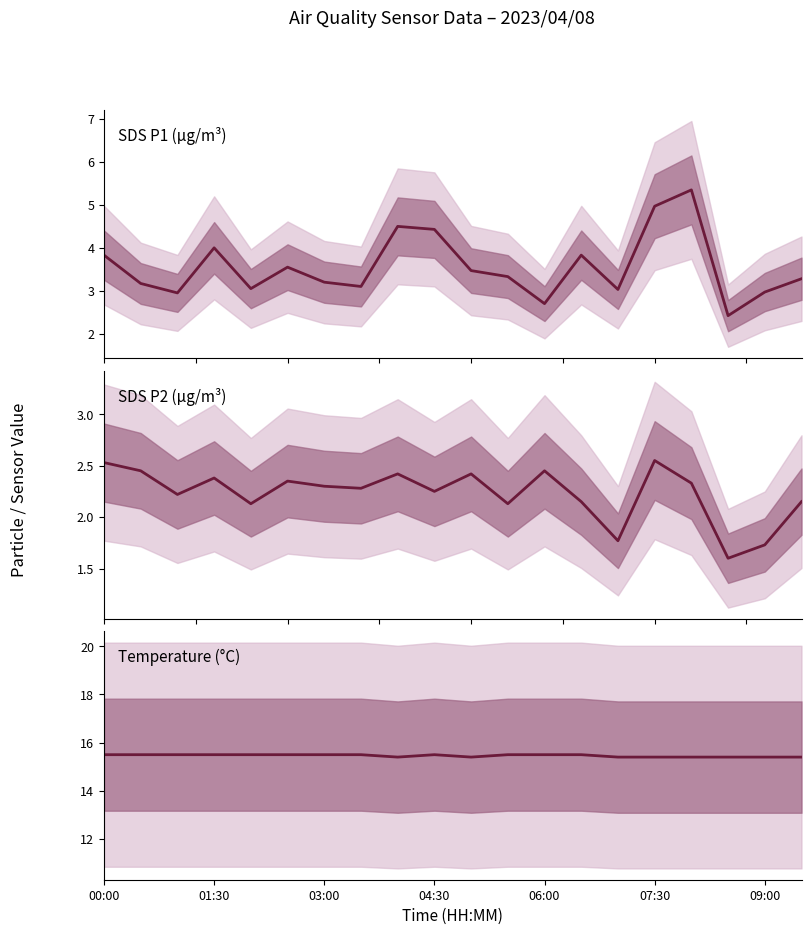

In SDS_P1, how many points are higher than both neighbors (excluding endpoints)?

5